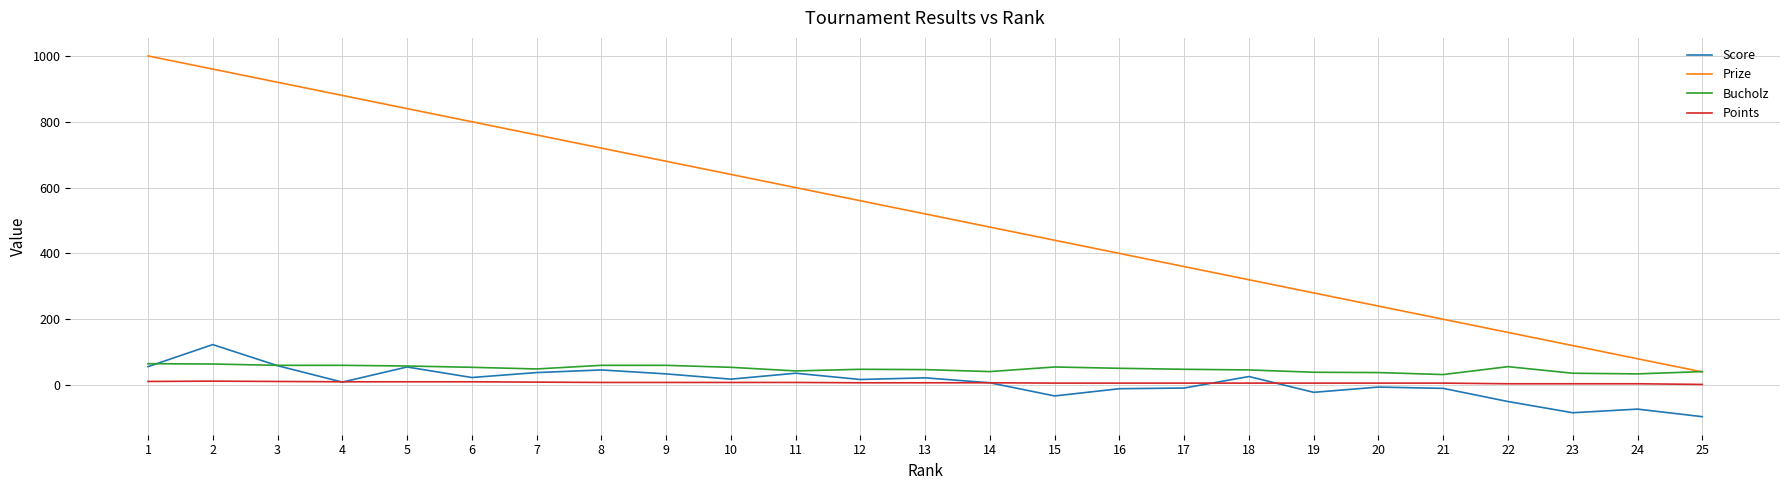

Which series has the largest range (max minus min)?

Prize